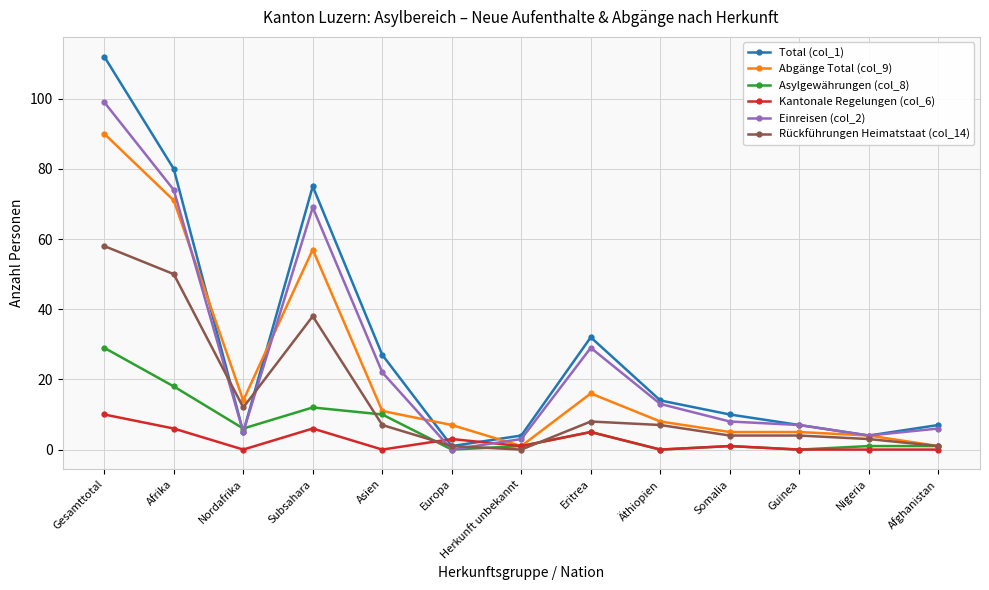

List the series in order of their peak value, highest first.

Total (col_1), Einreisen (col_2), Abgänge Total (col_9), Rückführungen Heimatstaat (col_14), Asylgewährungen (col_8), Kantonale Regelungen (col_6)